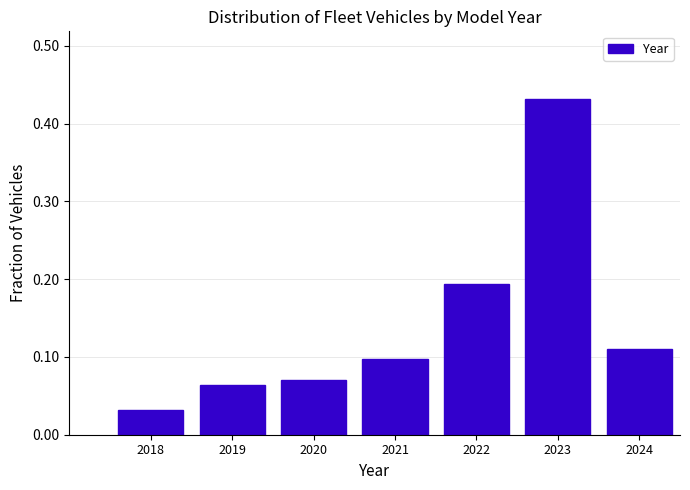

Is it true that the value at 2019 is 0.1?

True